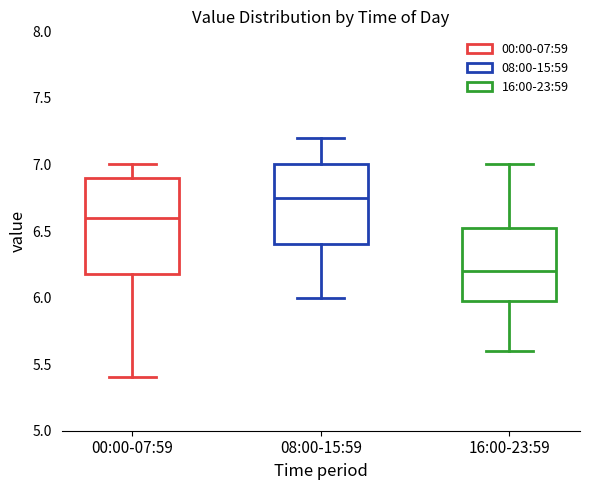

Which box has the highest median line?

08:00-15:59